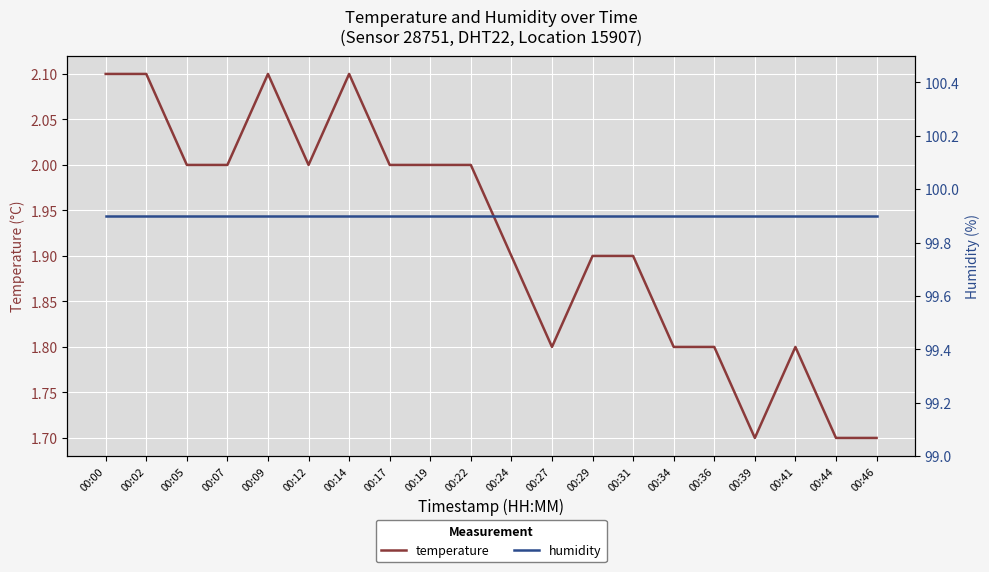

What are all the series names shown in the legend?

temperature, humidity